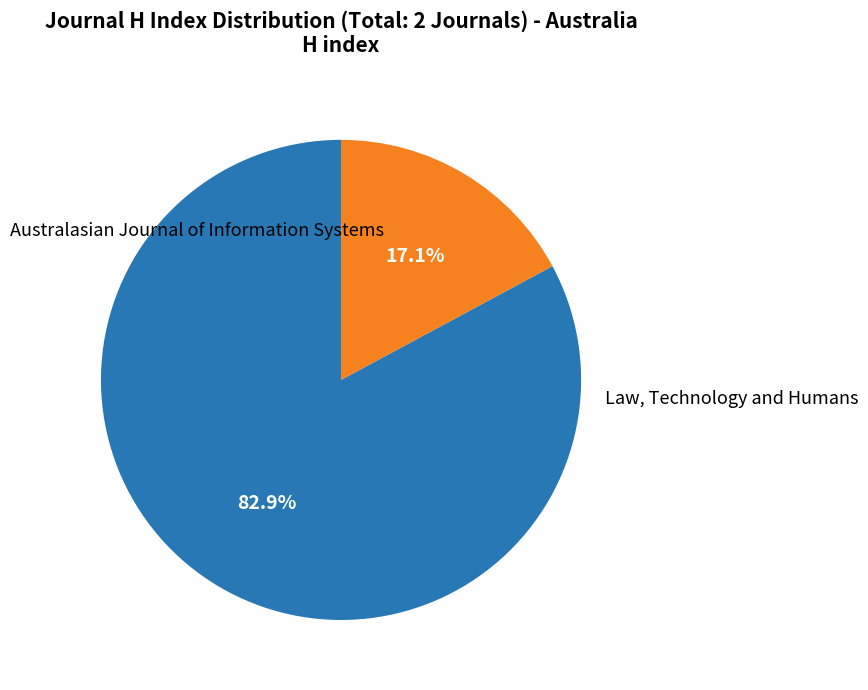

Is there a majority slice in this chart?

Yes